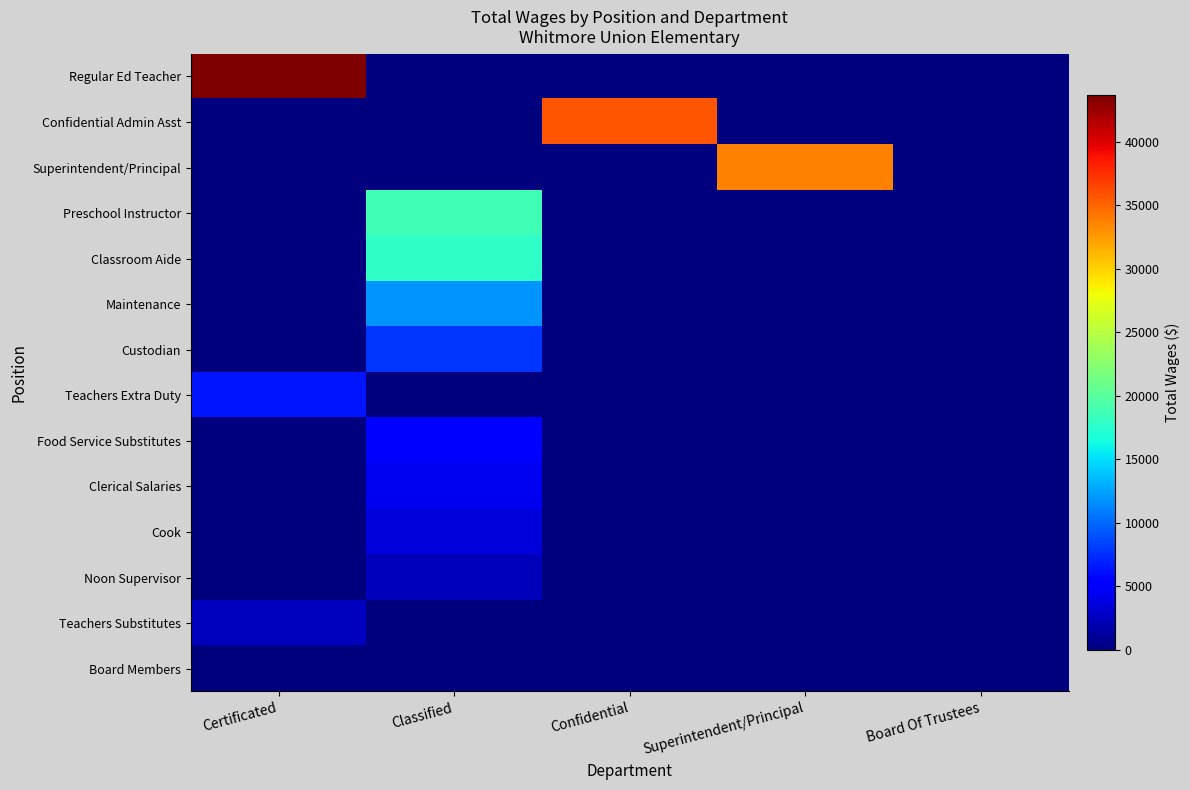

Count the number of categories in the chart.

5